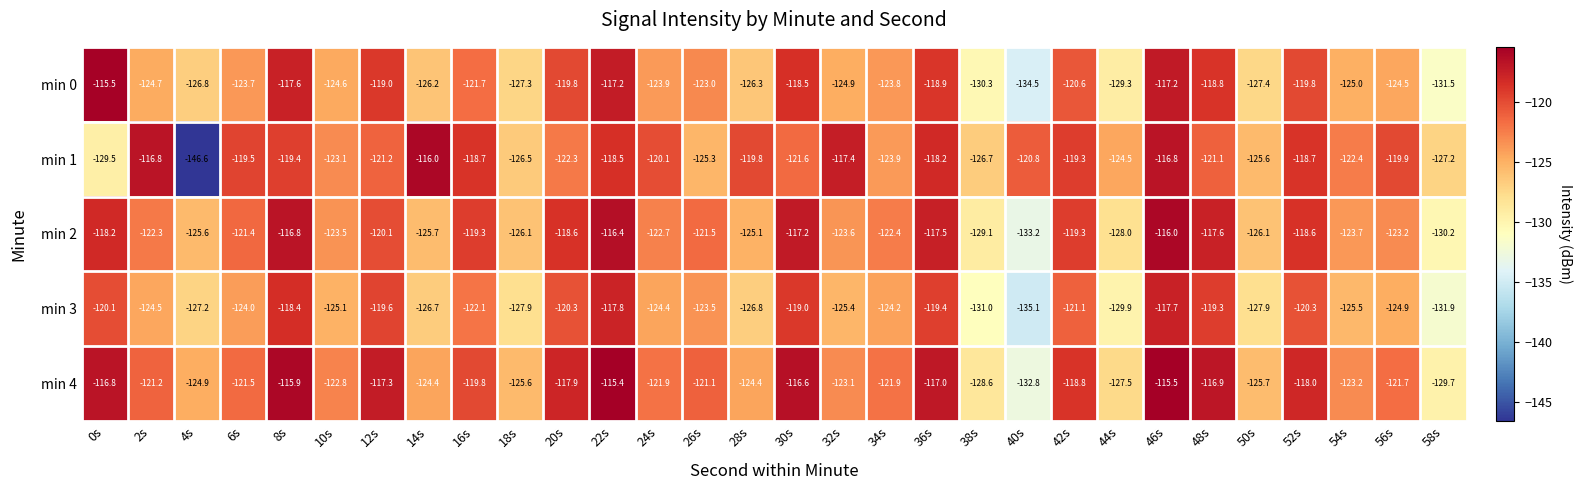

At which label does min 2 first exceed -122?

0s